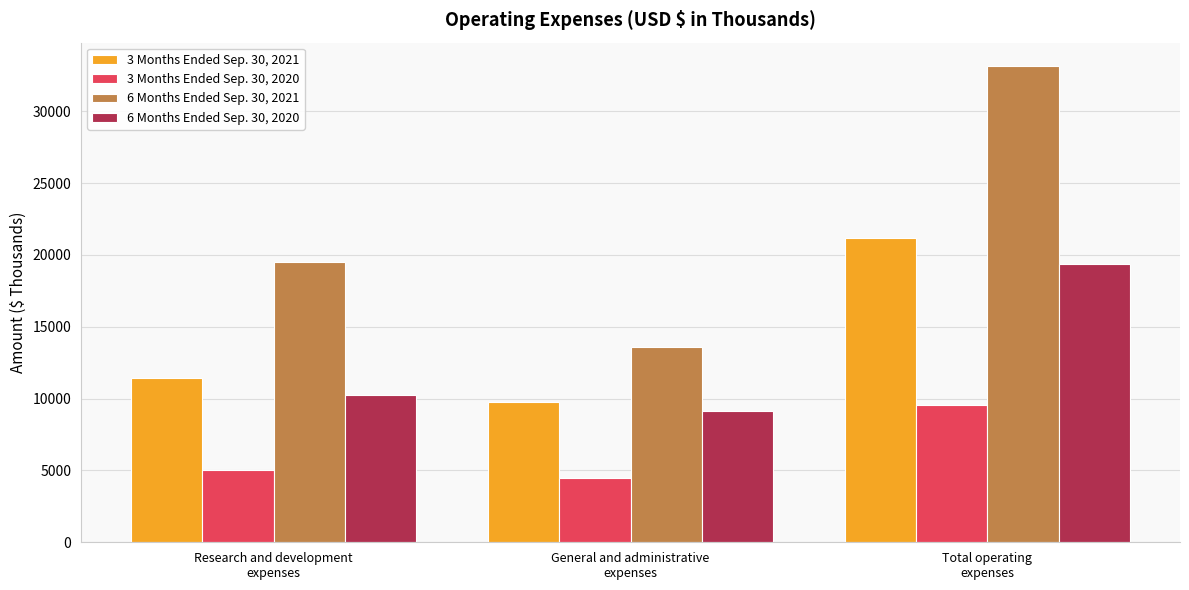

Reading left to right, what are all the values shown in this chart?

3 Months Ended Sep. 30, 2021: Research and development
expenses=11448	General and administrative
expenses=9748	Total operating
expenses=21196
3 Months Ended Sep. 30, 2020: Research and development
expenses=5058	General and administrative
expenses=4491	Total operating
expenses=9549
6 Months Ended Sep. 30, 2021: Research and development
expenses=19506	General and administrative
expenses=13607	Total operating
expenses=33113
6 Months Ended Sep. 30, 2020: Research and development
expenses=10252	General and administrative
expenses=9131	Total operating
expenses=19383